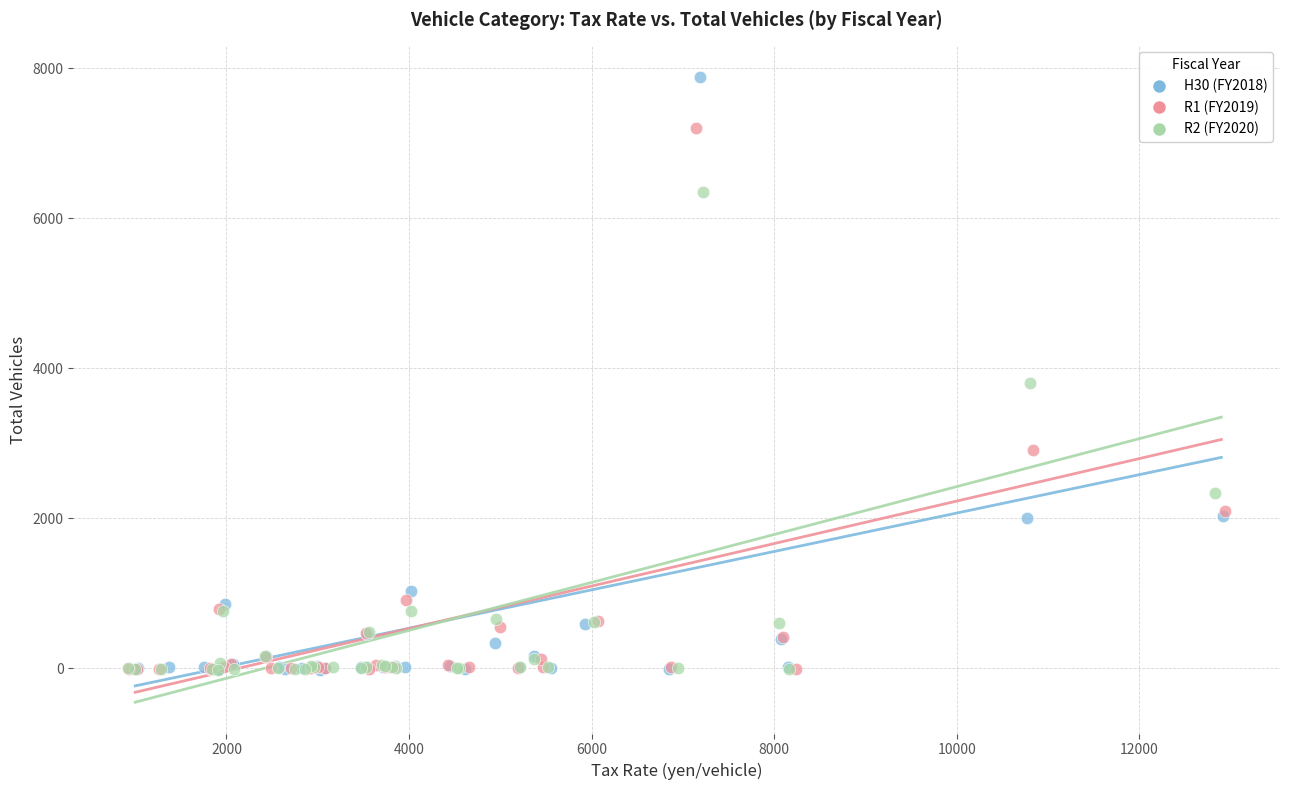

Which series reaches the maximum Y coordinate?

H30 (FY2018)